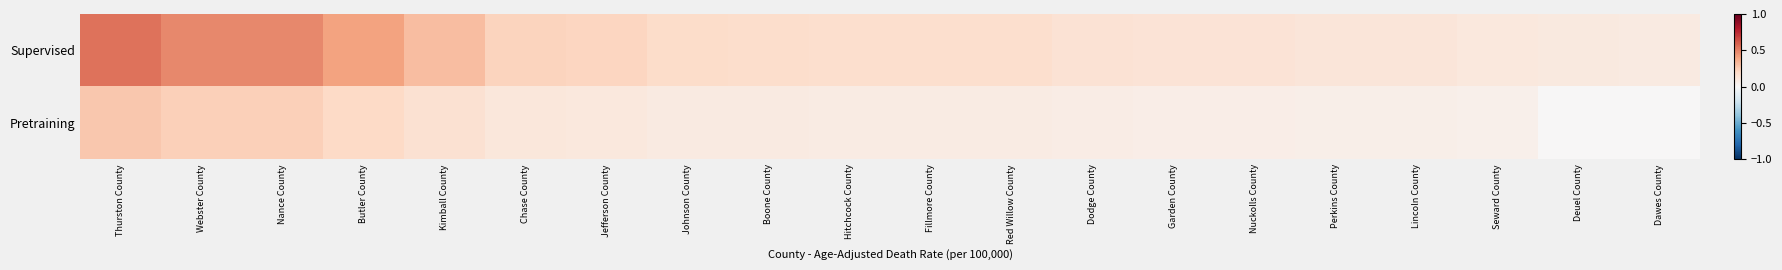

Reading right to left, what are all the values shown in this chart?

Supervised: Dawes County=0.1	Deuel County=0.1	Seward County=0.1	Lincoln County=0.1	Perkins County=0.1	Nuckolls County=0.1	Garden County=0.1	Dodge County=0.1	Red Willow County=0.2	Fillmore County=0.2	Hitchcock County=0.2	Boone County=0.2	Johnson County=0.2	Jefferson County=0.2	Chase County=0.2	Kimball County=0.3	Butler County=0.4	Nance County=0.5	Webster County=0.5	Thurston County=0.5
Pretraining: Dawes County=0.0	Deuel County=0.0	Seward County=0.1	Lincoln County=0.1	Perkins County=0.1	Nuckolls County=0.1	Garden County=0.1	Dodge County=0.1	Red Willow County=0.1	Fillmore County=0.1	Hitchcock County=0.1	Boone County=0.1	Johnson County=0.1	Jefferson County=0.1	Chase County=0.1	Kimball County=0.2	Butler County=0.2	Nance County=0.2	Webster County=0.2	Thurston County=0.3